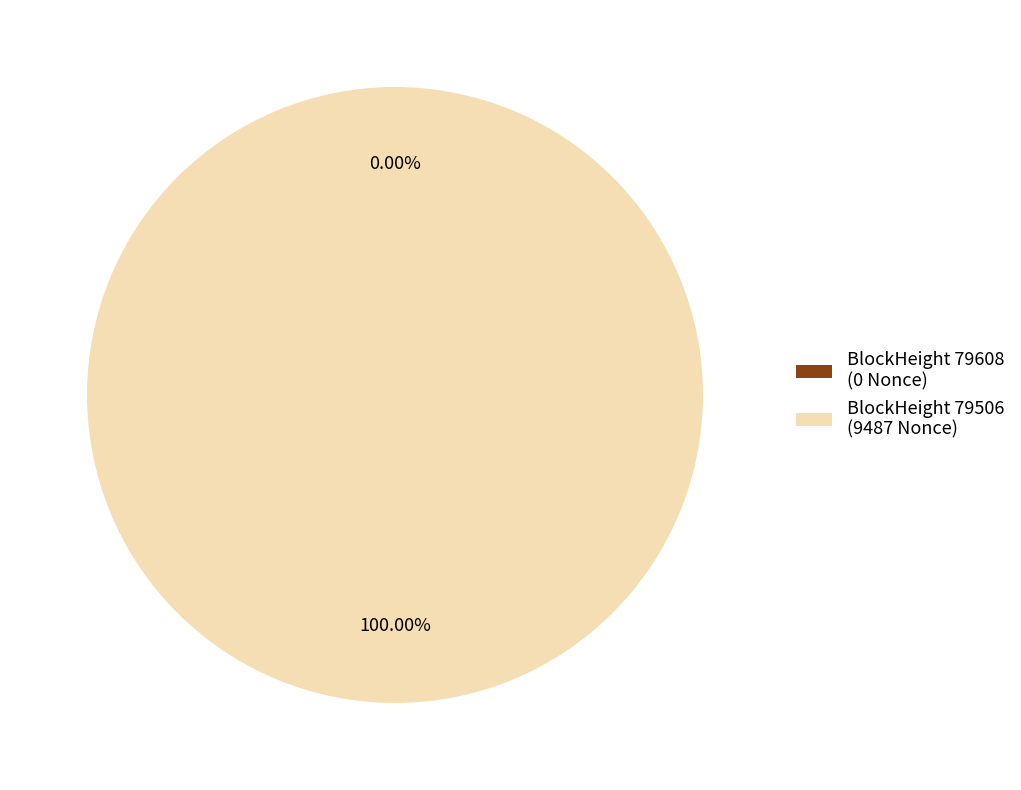

To the nearest percent, what portion does 79506 represent?

100%